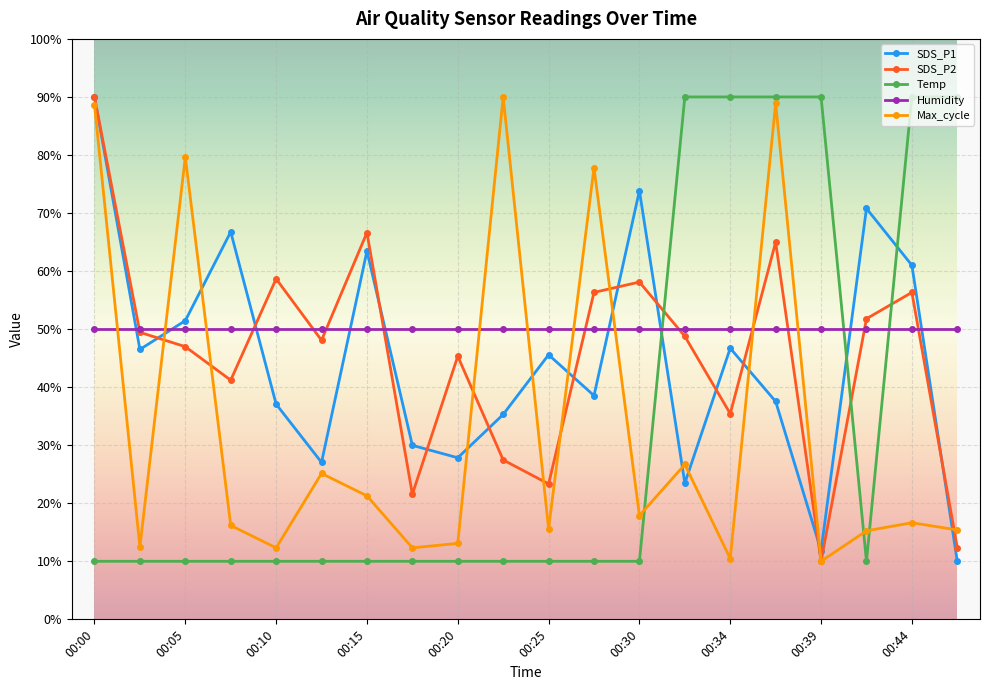

In SDS_P1, how many points are higher than both neighbors (excluding endpoints)?

6